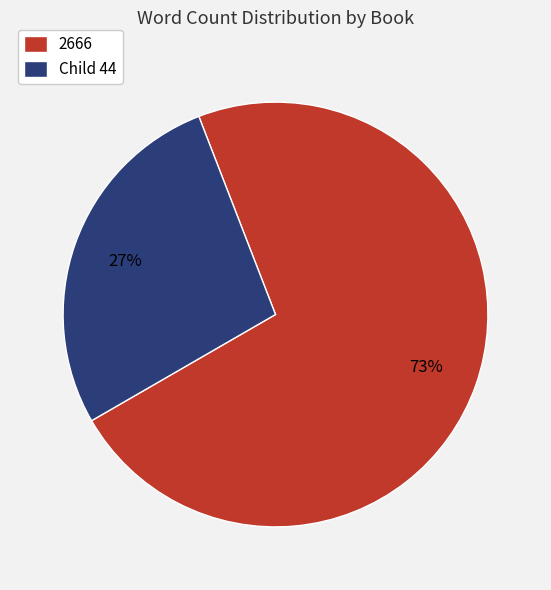

The Child 44 slice represents 27% of the pie. True or false?

True